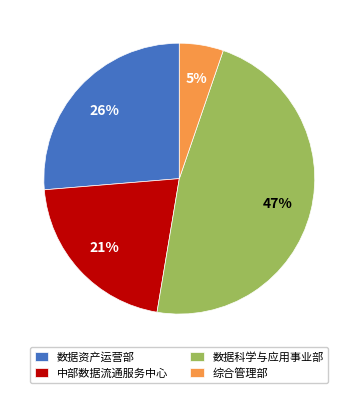

True or false: 数据资产运营部 accounts for 26% of the total.

True